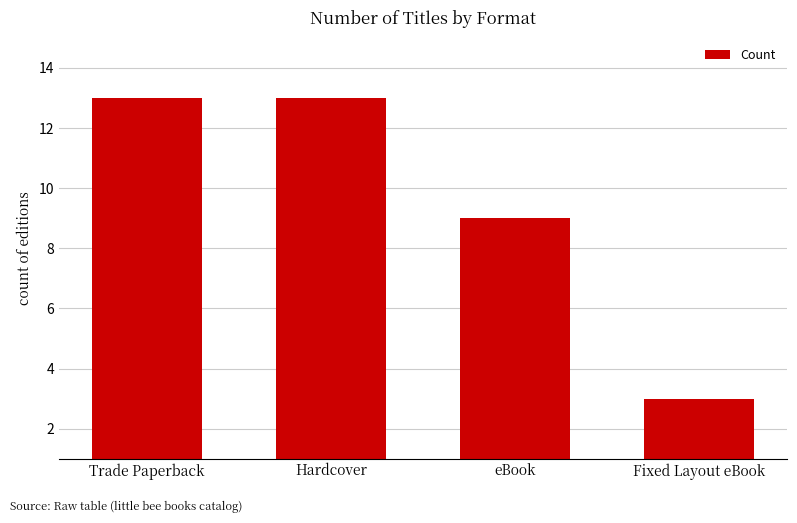

The value at eBook is 9. True or false?

True